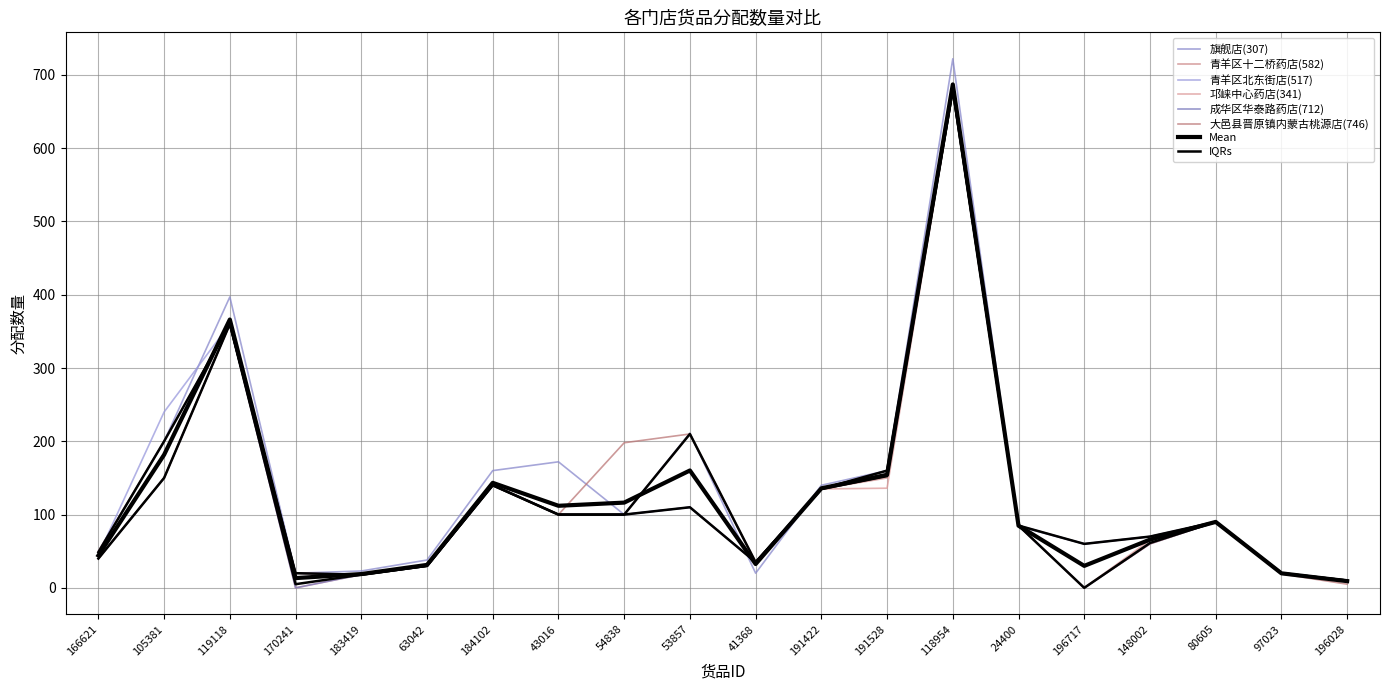

The 青羊区北东街店(517) series shows 5 at 196028. True or false?

False